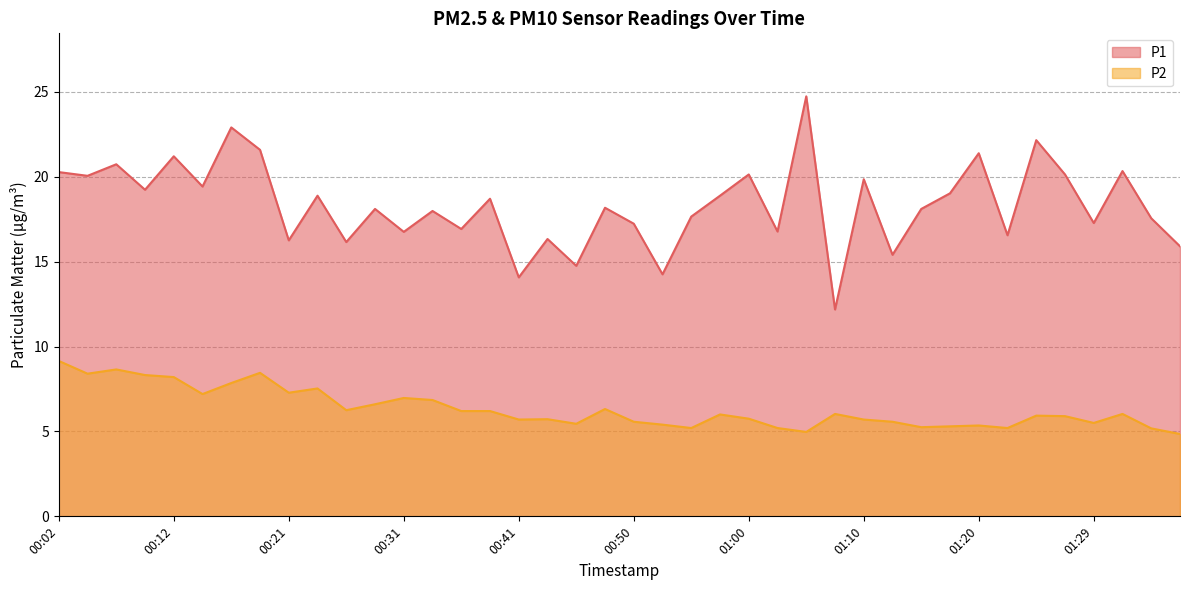

Between 01:22 and 00:36, which is larger?

00:36